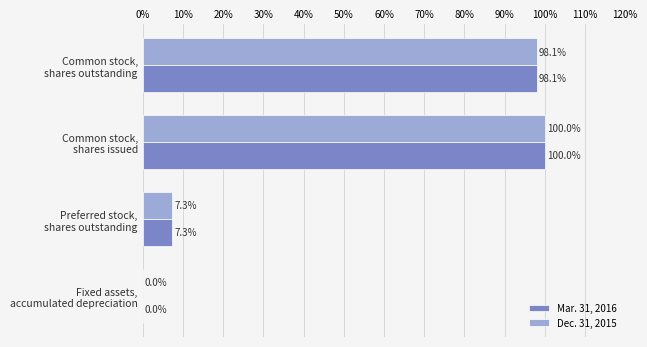

At which category is the sum across all series the highest?

Common stock,
shares issued